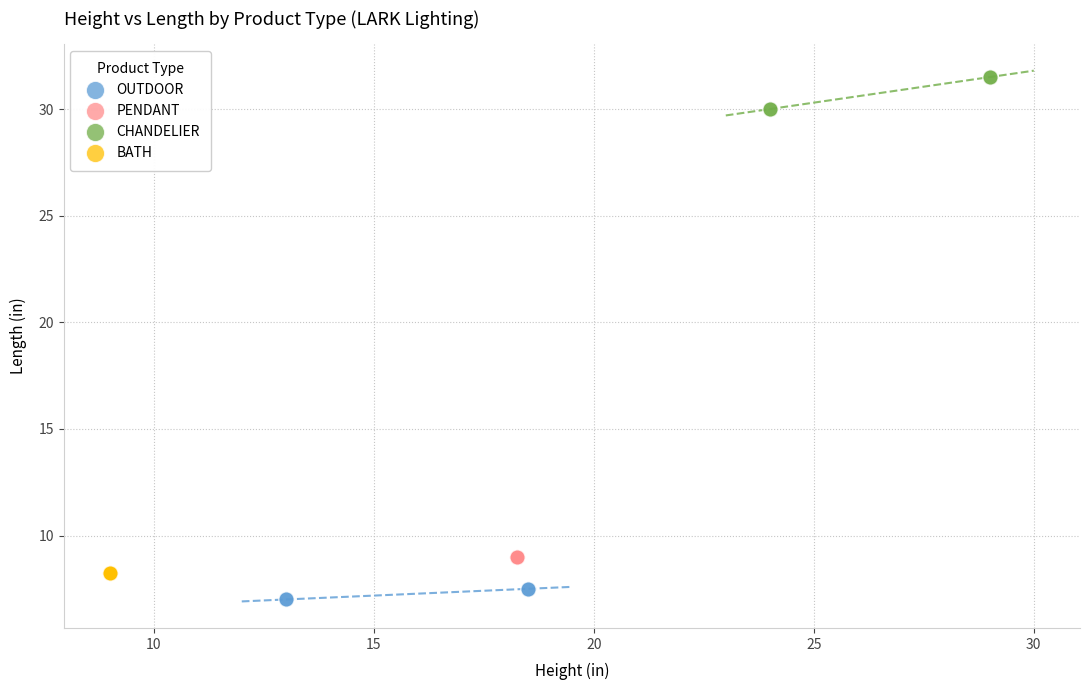

Which series contains the lowest Y value?

OUTDOOR